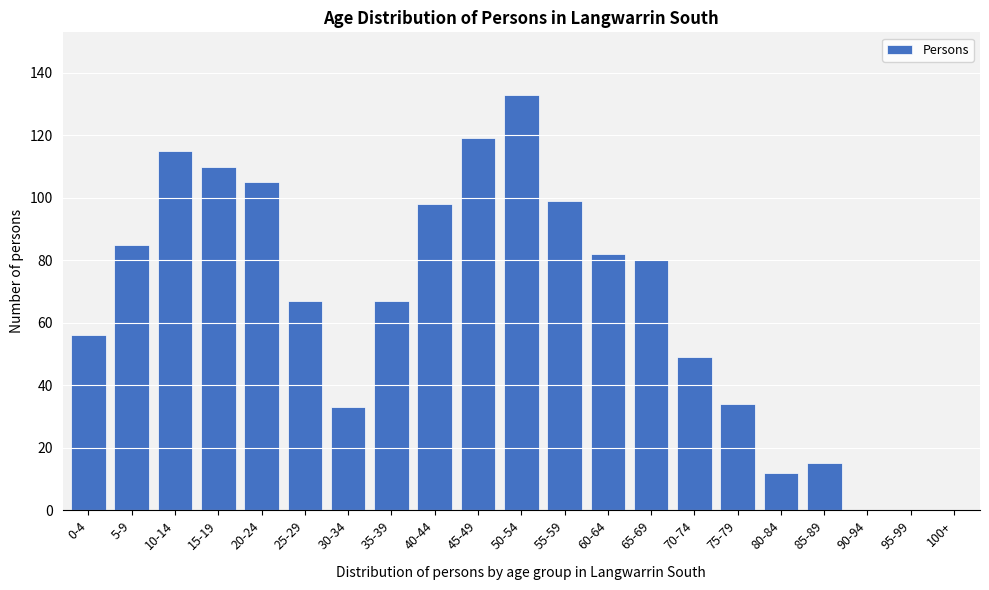

Reading left to right, transcribe all the data shown in this chart.

0-4=56	5-9=85	10-14=115	15-19=110	20-24=105	25-29=67	30-34=33	35-39=67	40-44=98	45-49=119	50-54=133	55-59=99	60-64=82	65-69=80	70-74=49	75-79=34	80-84=12	85-89=15	90-94=0	95-99=0	100+=0